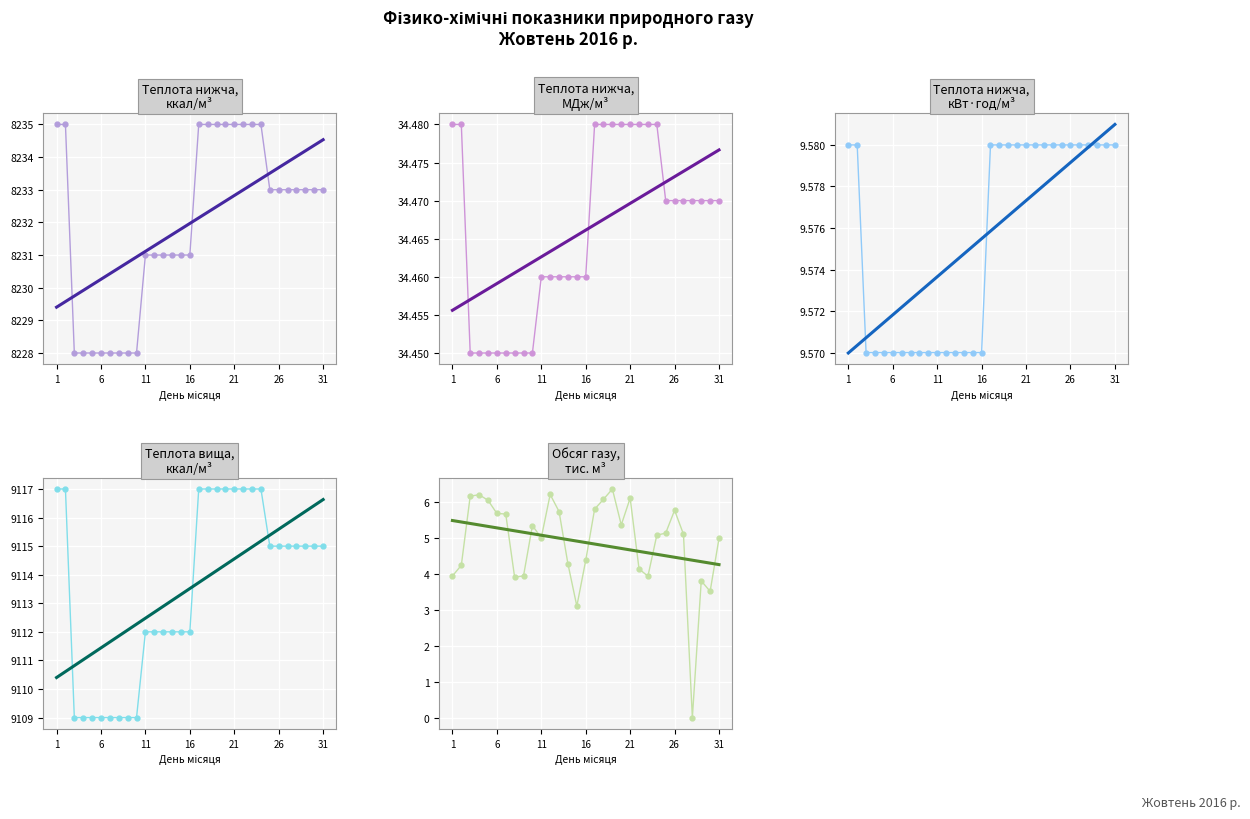

The value of Теплота згоряння нижча, ккал/м3 at 29 is 11257.5. True or false?

False